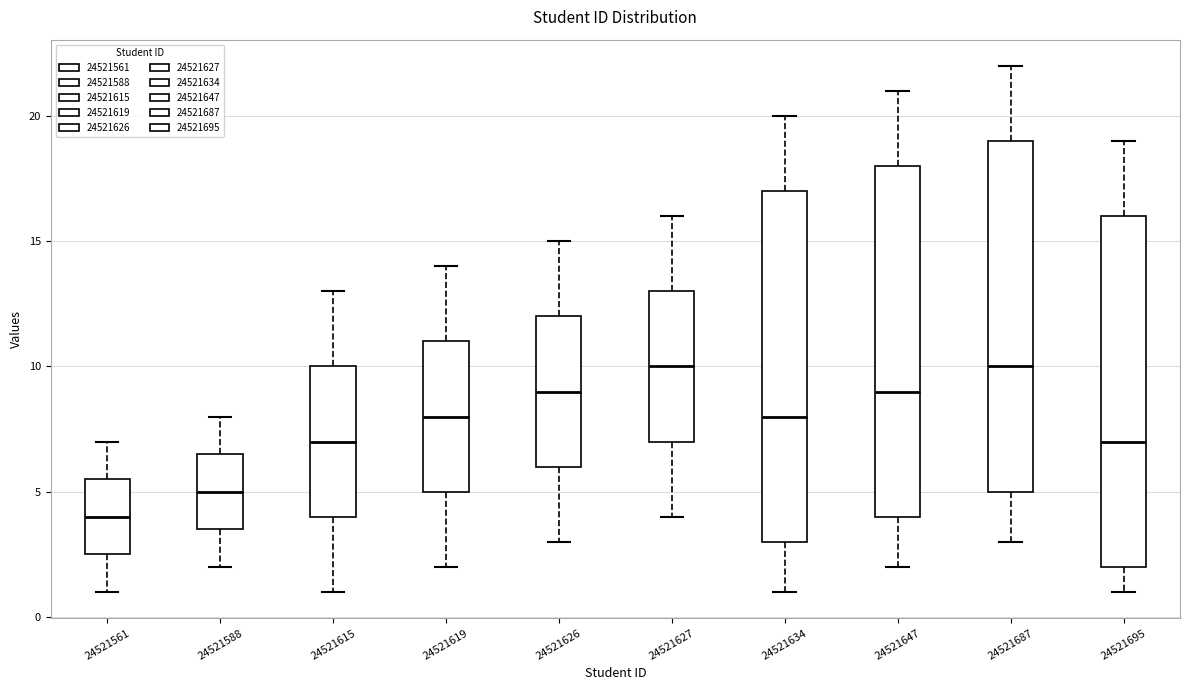

Which box's median line is the lowest?

24521561